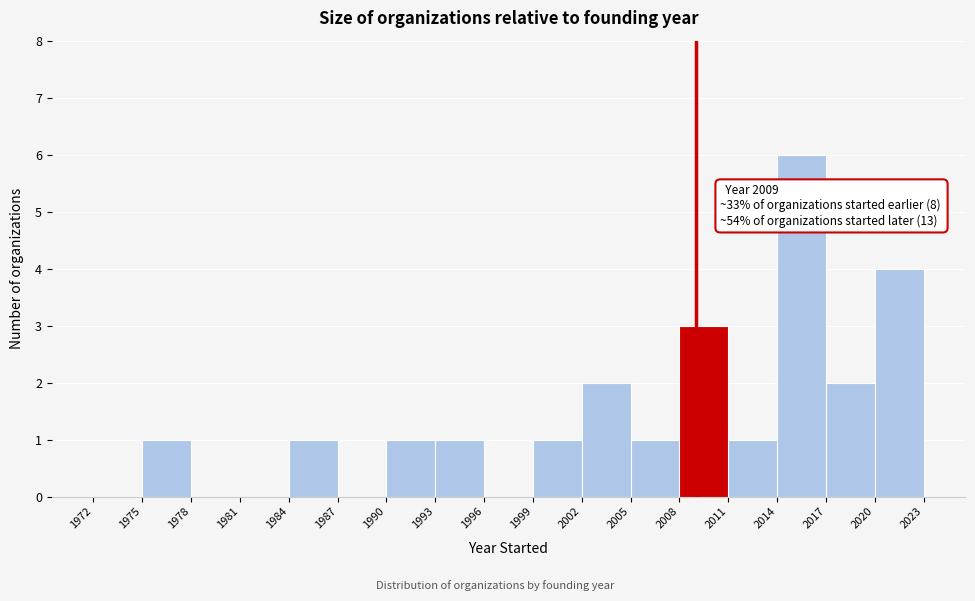

Which range on the x-axis has the tallest bar?

2014 to 2017